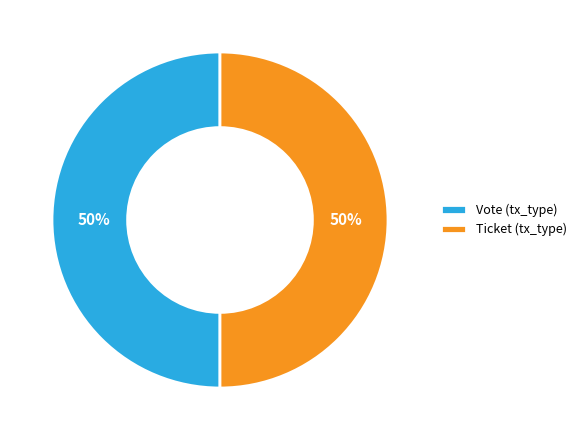

True or false: Vote (tx_type) accounts for 62% of the total.

False